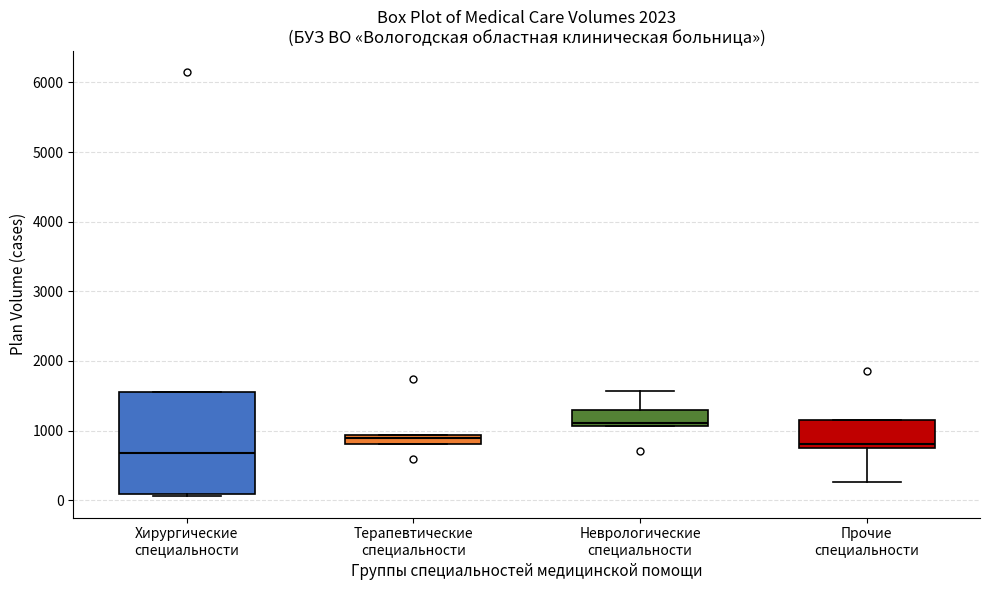

Comparing the boxes themselves (not the whiskers), which one is the tallest?

Хирургические специальности